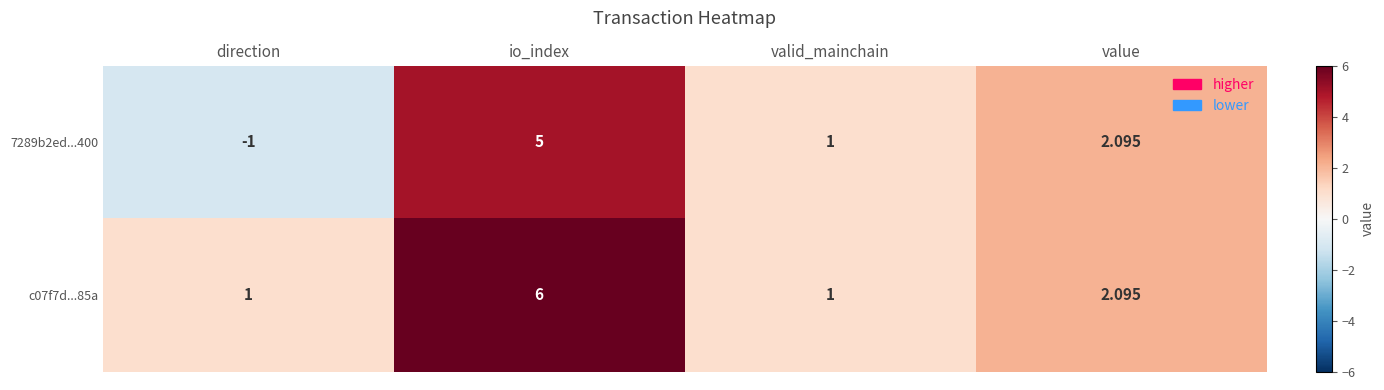

Between direction and valid_mainchain, which series saw the biggest shift?

7289b2ed...400